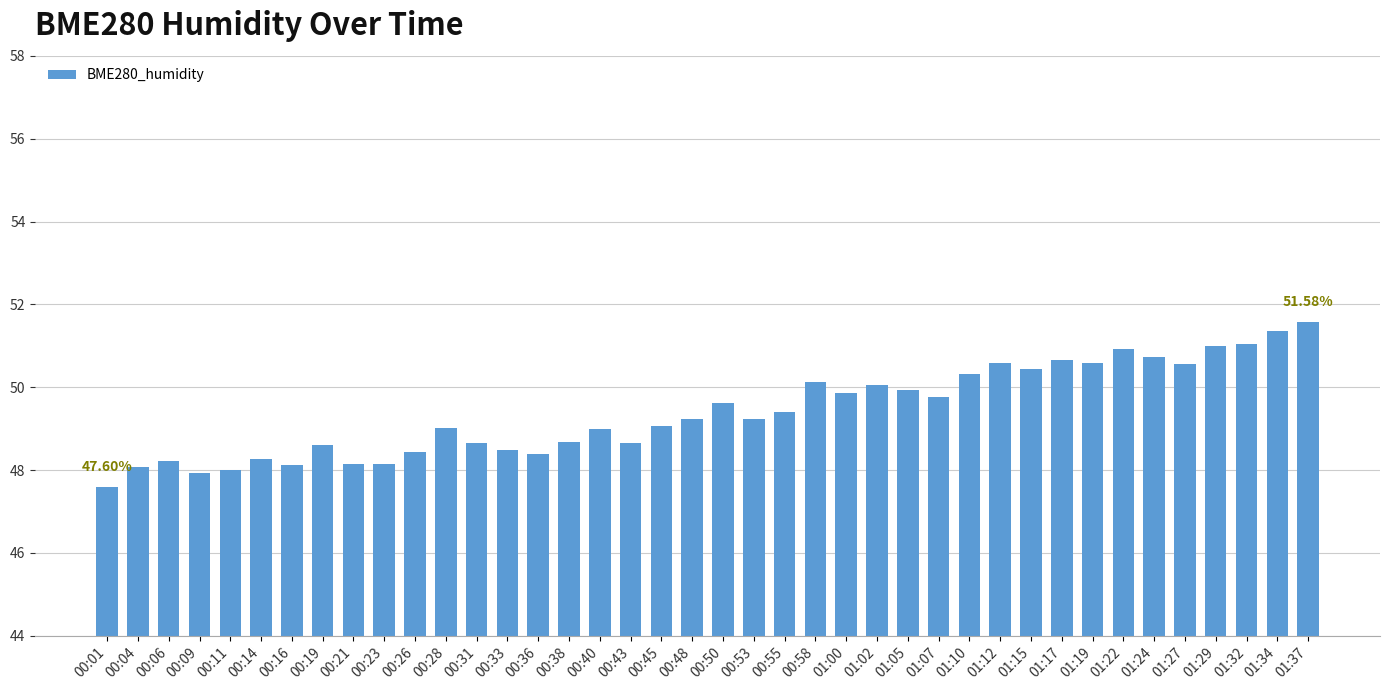

What is the sum of all values?

1976.5